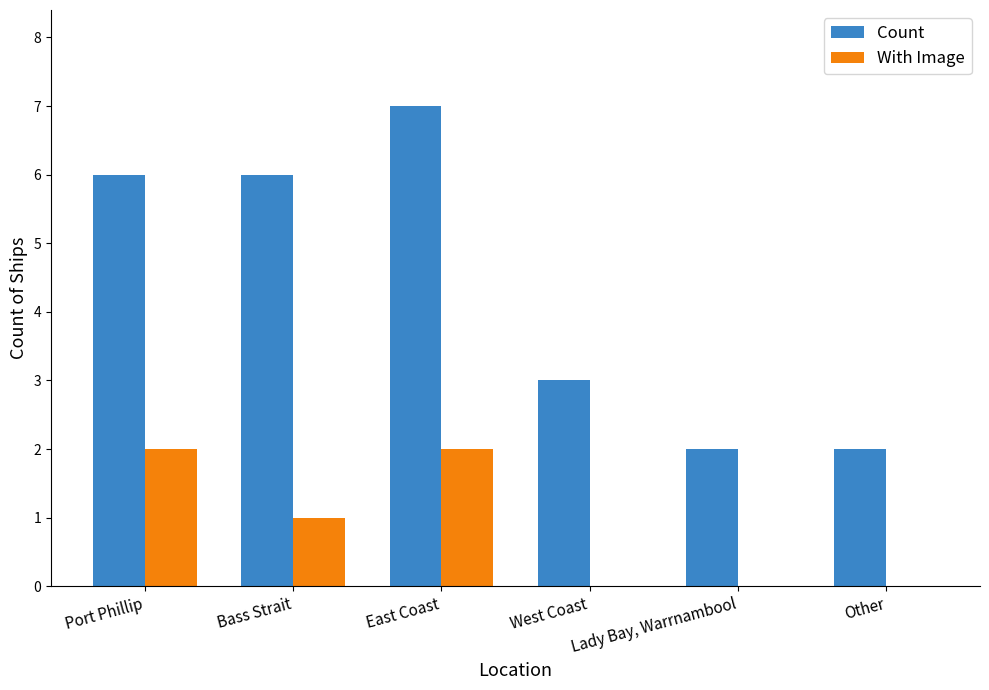

The With Image series shows 3 at East Coast. True or false?

False